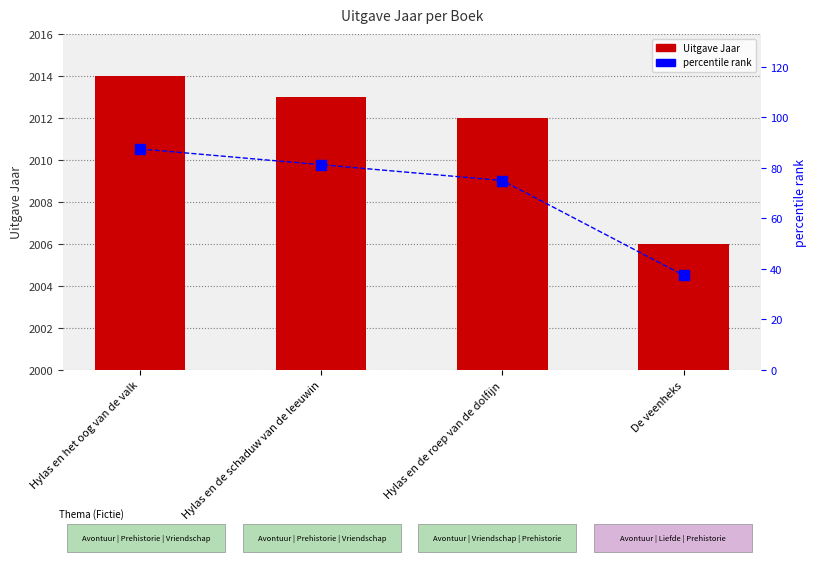

Rank the series at De veenheks from highest to lowest value.

Uitgave Jaar, percentile rank